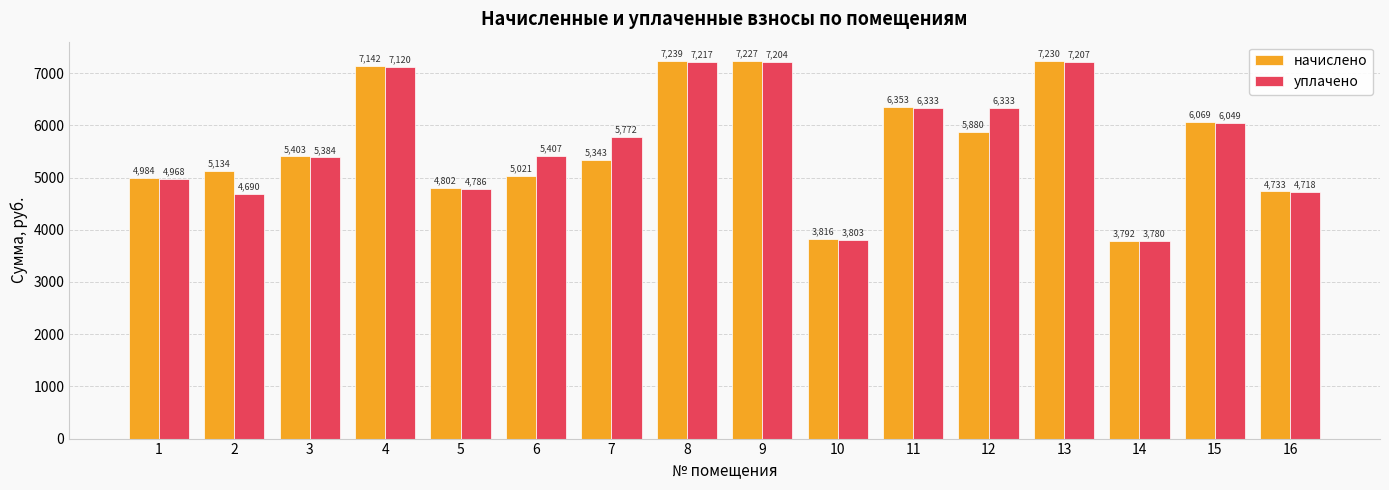

The value of уплачено at 14 is 3780.1. True or false?

True